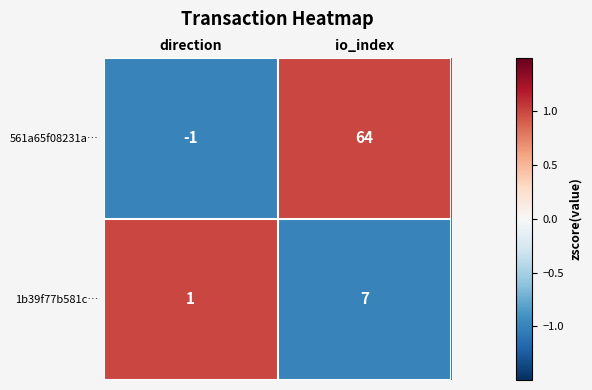

Count the number of data series in this chart.

2